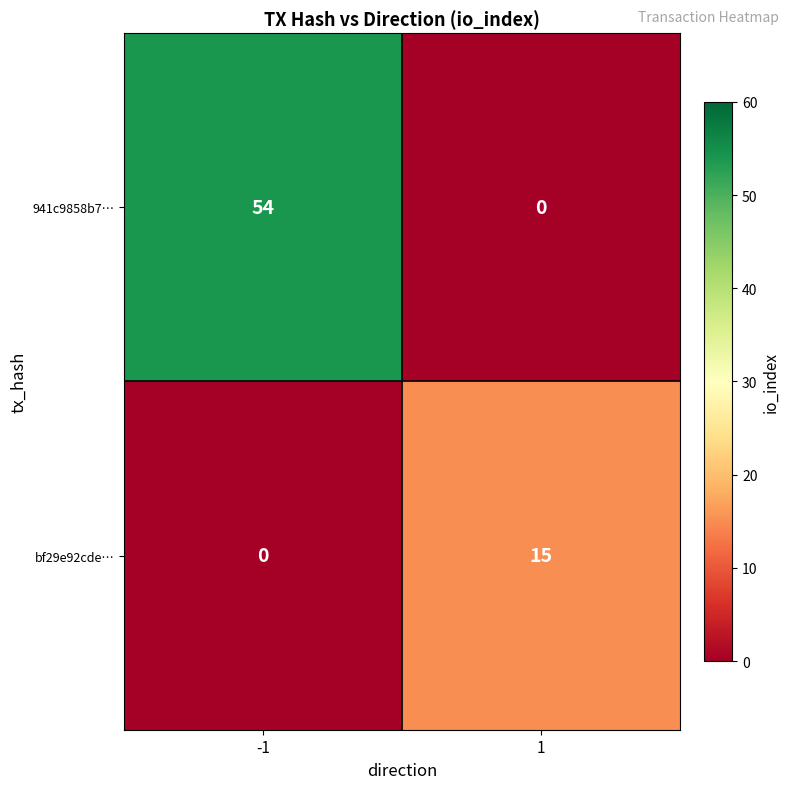

True or false: bf29e92cde… has a value of 15 at 1.

True